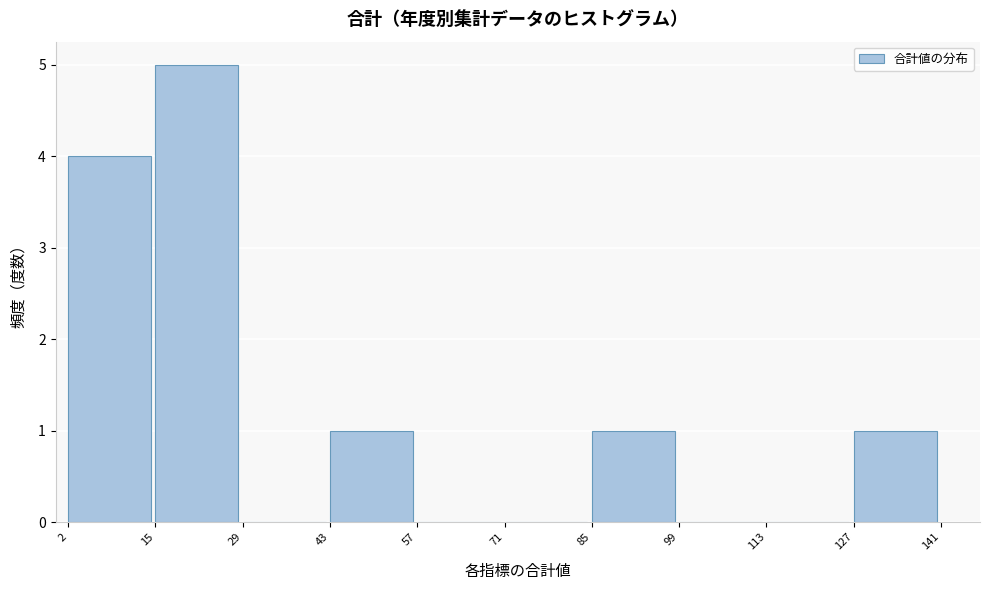

Which range on the x-axis has the tallest bar?

15 to 29